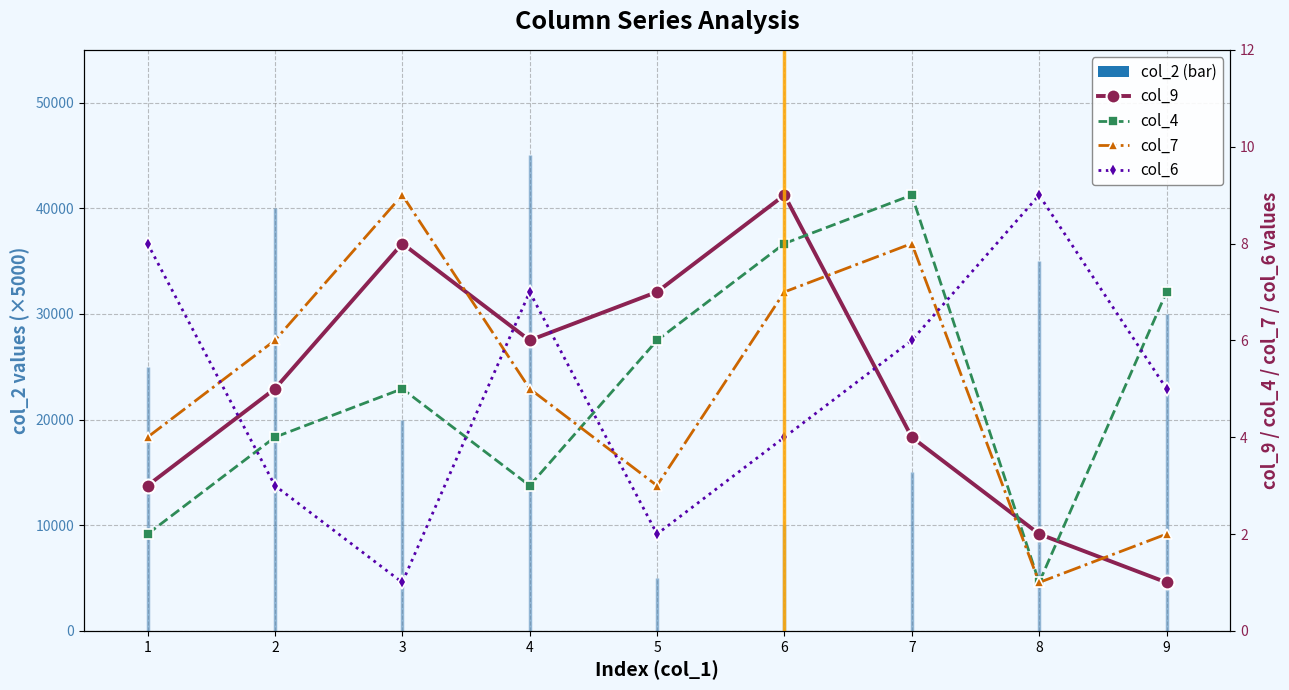

The col_4 series shows 1 at 4. True or false?

False